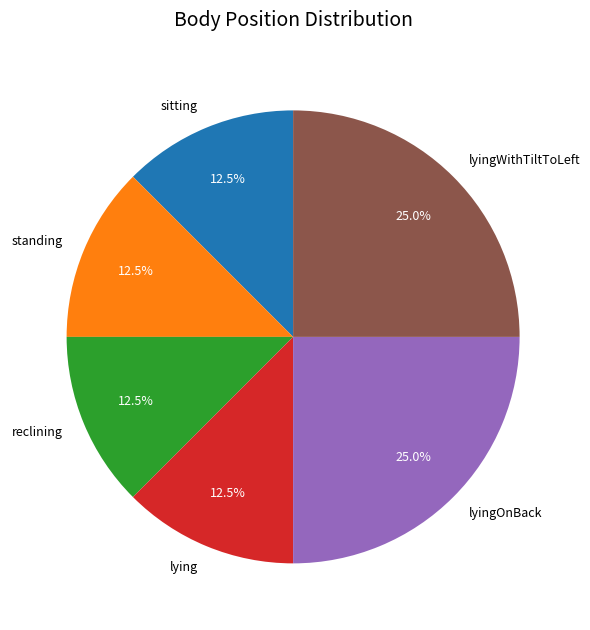

Approximately how many times larger is the value at standing compared to lyingWithTiltToLeft?

0.5